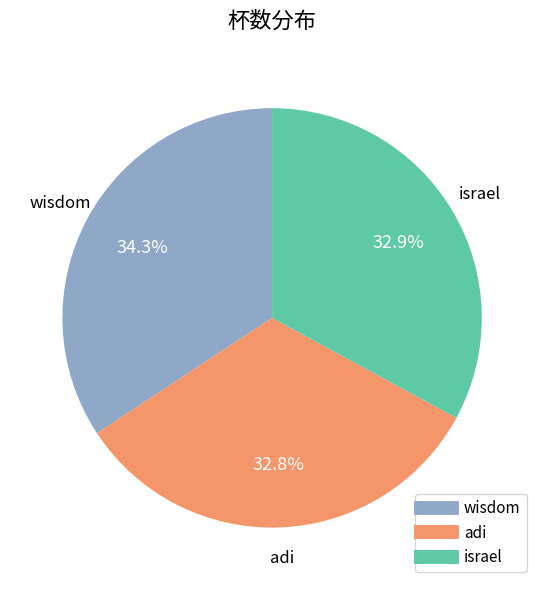

Is there a majority slice in this chart?

No